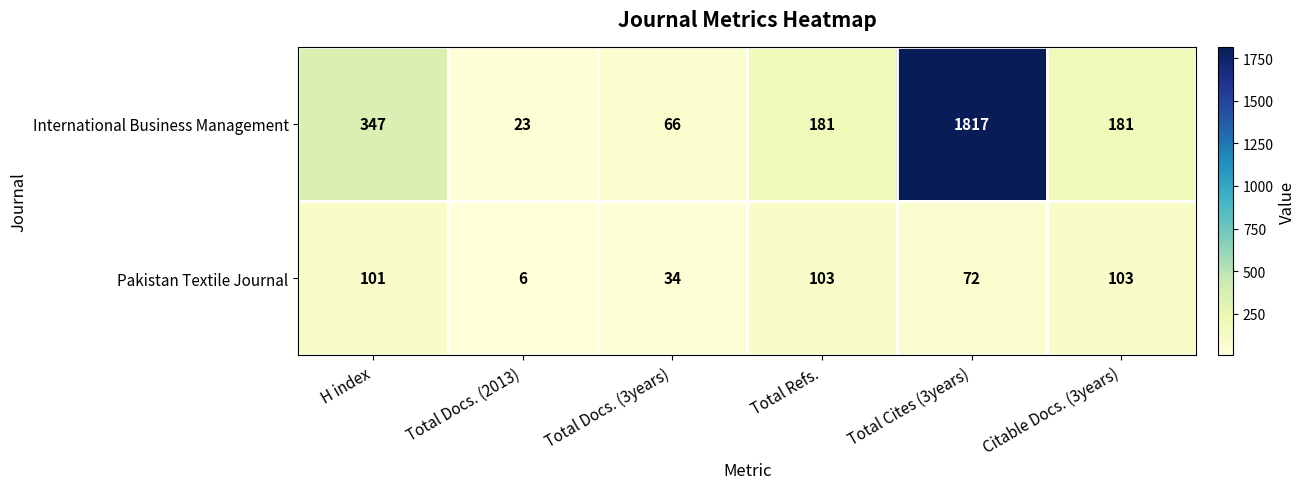

The International Business Management series shows 50 at Citable Docs. (3years). True or false?

False